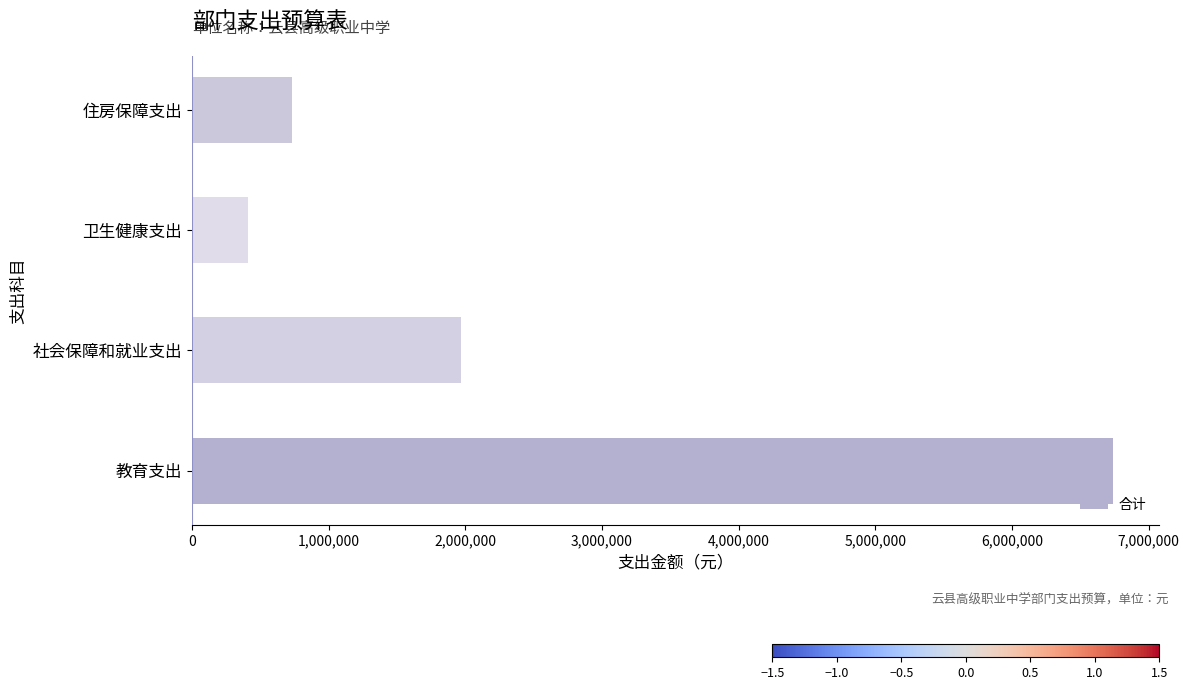

What is the difference between the maximum and minimum values?

6328108.5